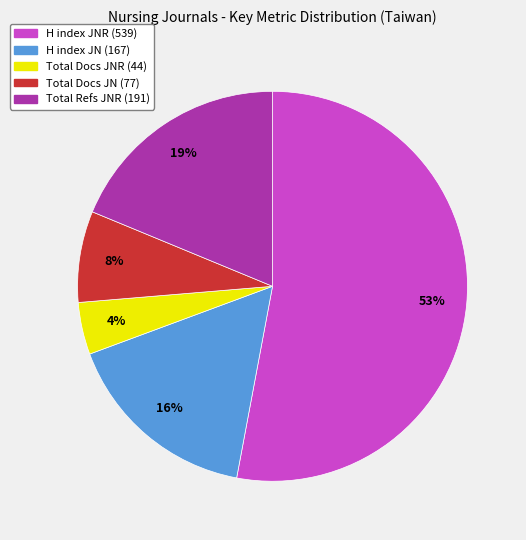

Is it true that H index JN (167) is 23% of the pie?

False